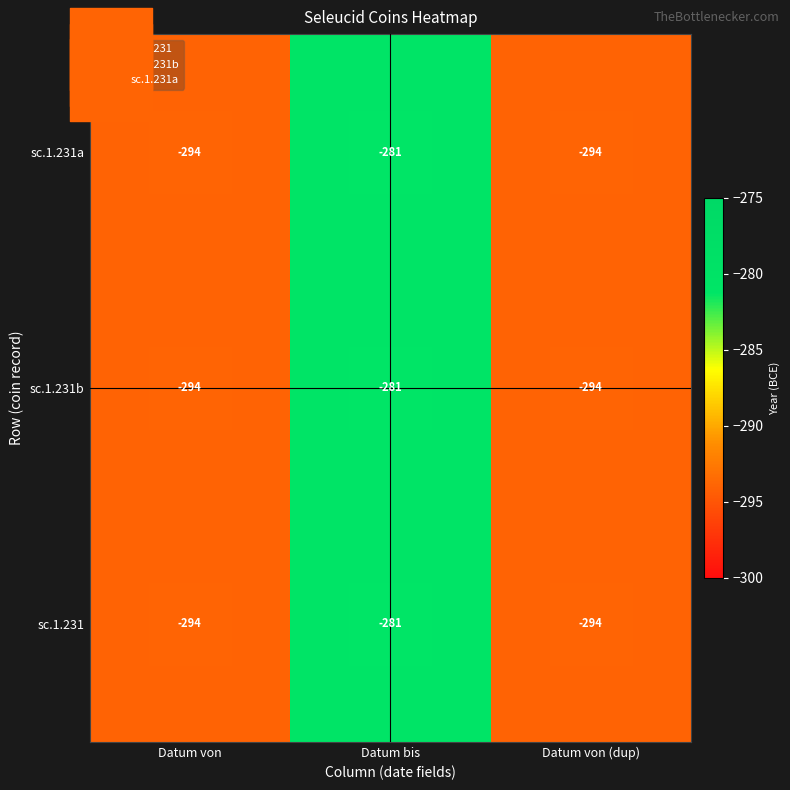

What is the difference between the maximum and second lowest values in the sc.1.231b series?

13